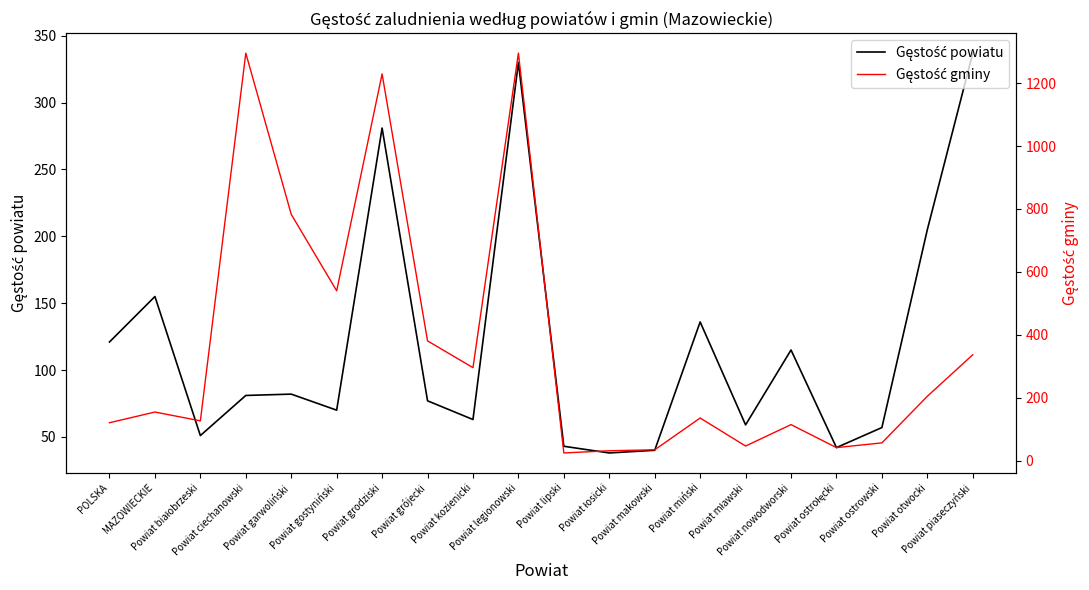

True or false: Gęstość gminy has more than 0 points higher than both neighbors.

True